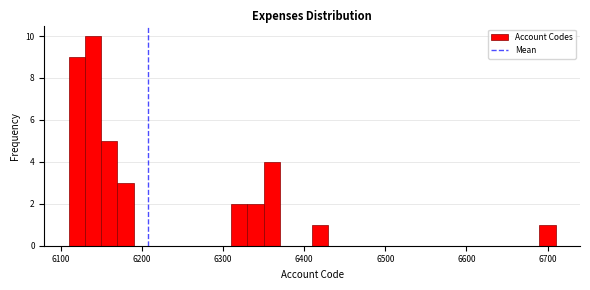

Read against the x-axis, roughly where is the centre of the tallest bar?

6140